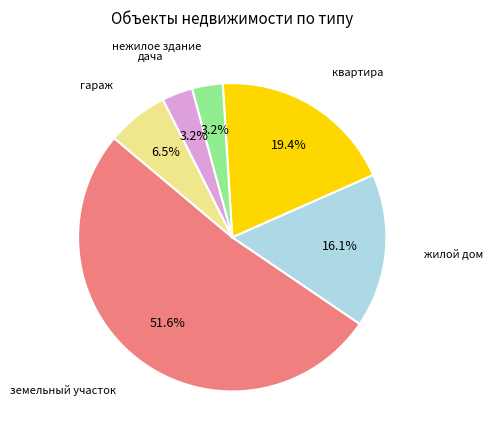

Does any single category account for the majority?

Yes